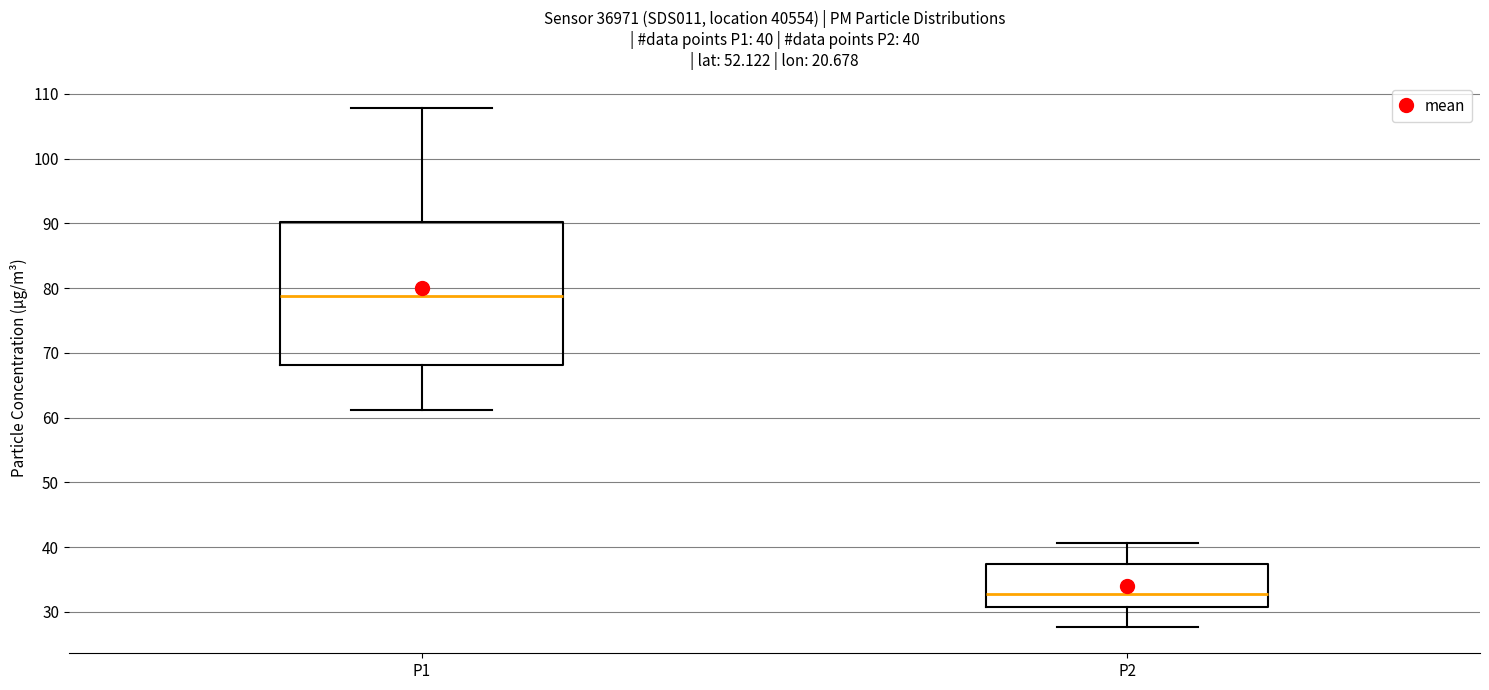

Comparing the boxes themselves (not the whiskers), which one is the tallest?

P1